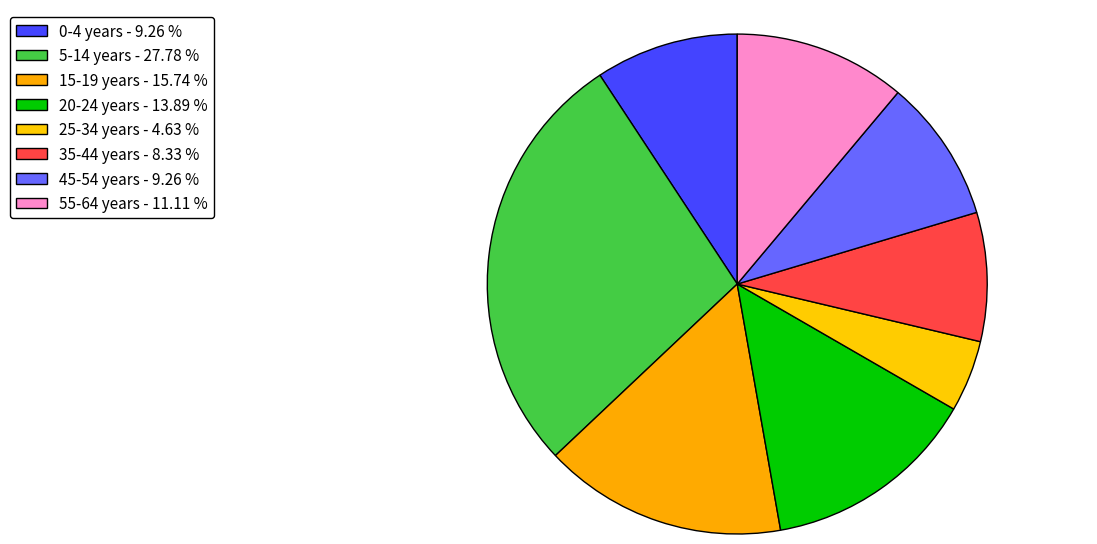

How many slices are in this pie chart?

8